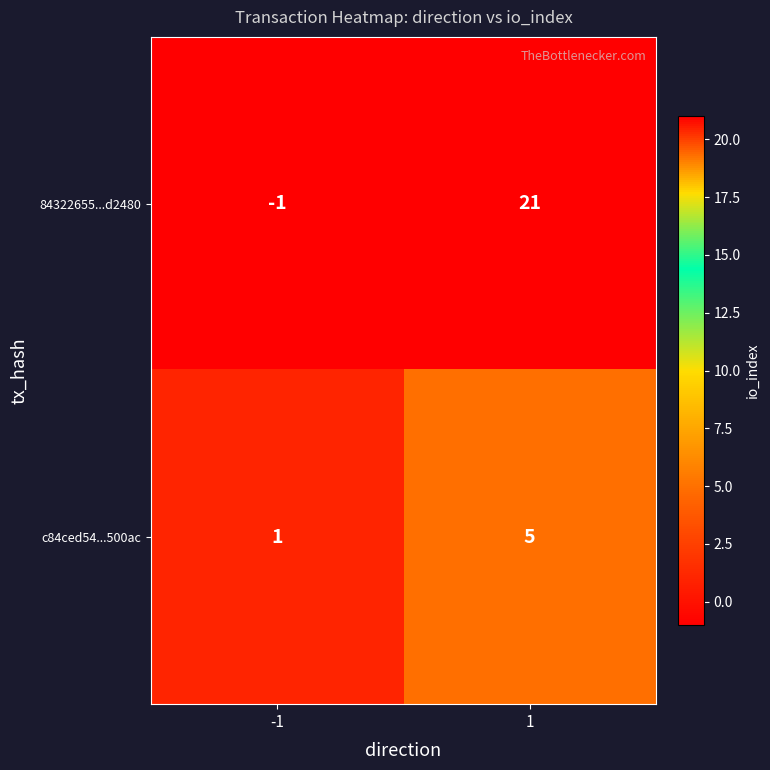

Is the value of c84ced54...500ac at 1 greater than the value of 84322655...d2480 at -1?

Yes